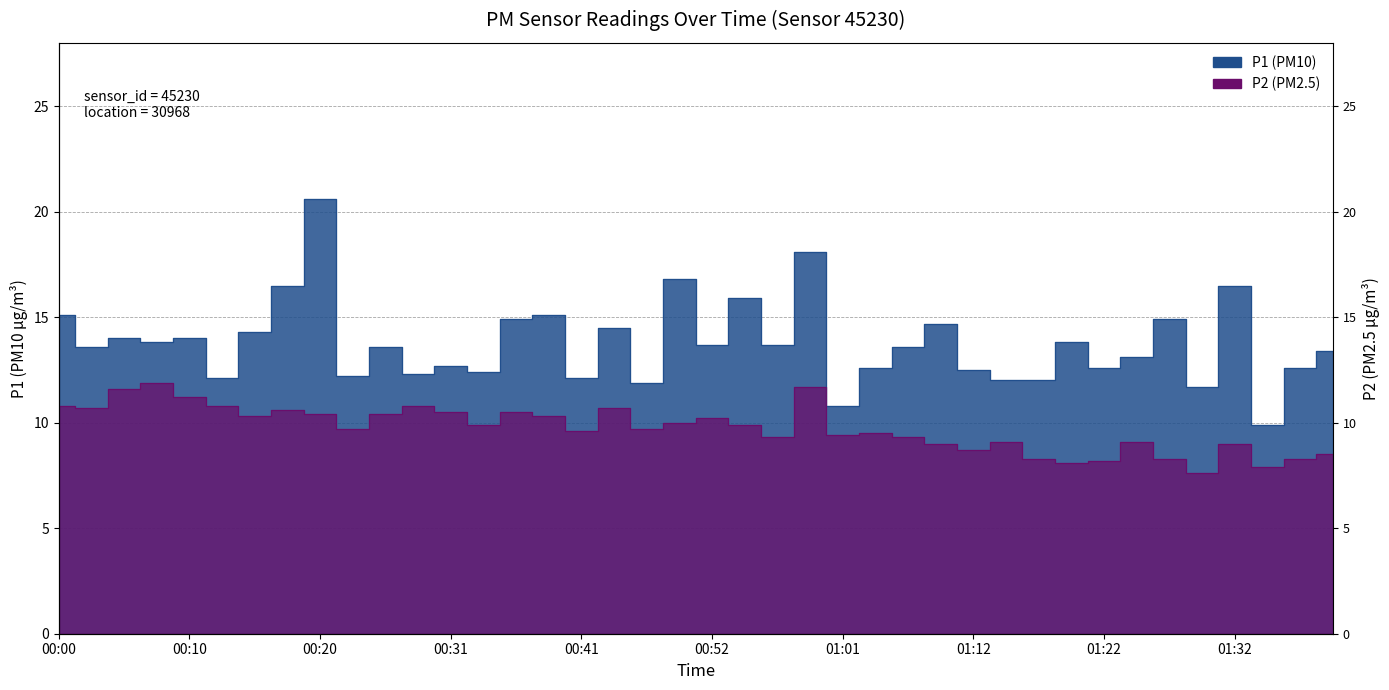

At which label does P1 reach its peak?

00:20